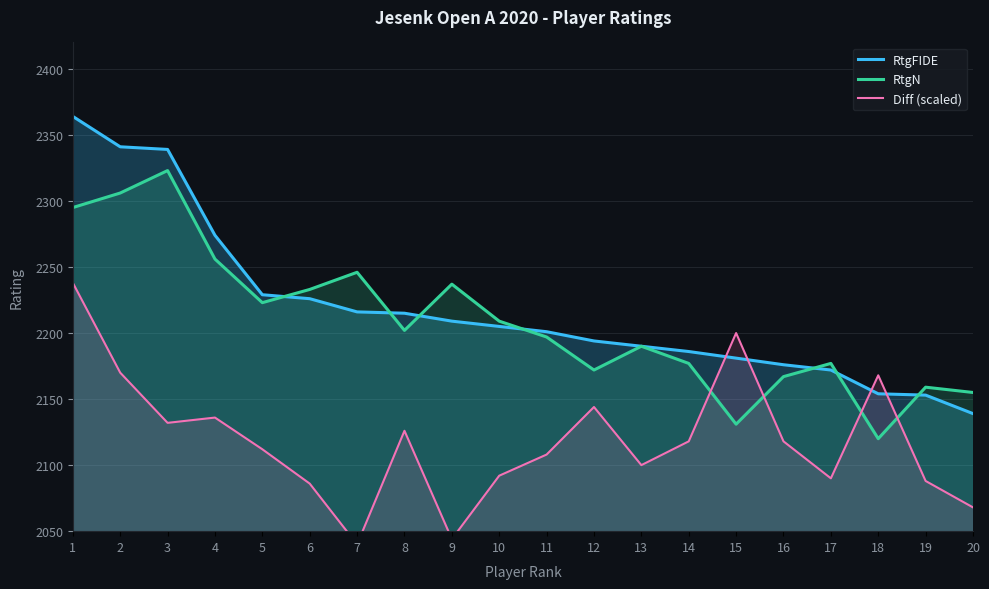

What is the difference between the maximum and minimum values in the RtgFIDE series?

225